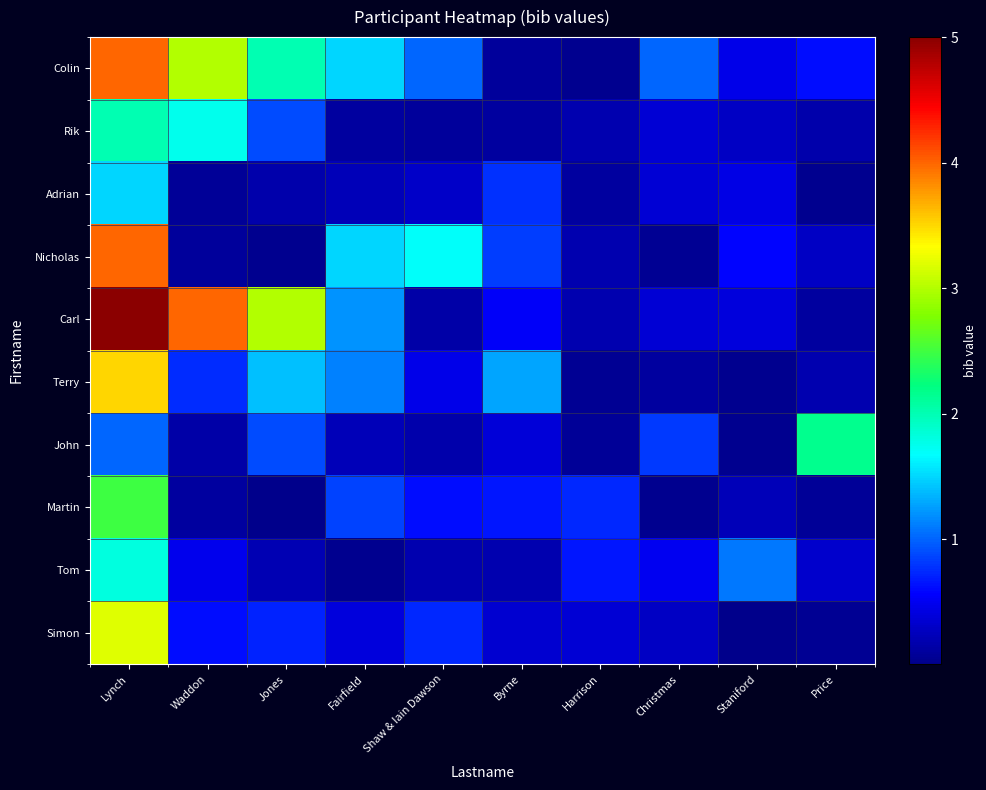

What is the maximum value shown in the chart?

5.0